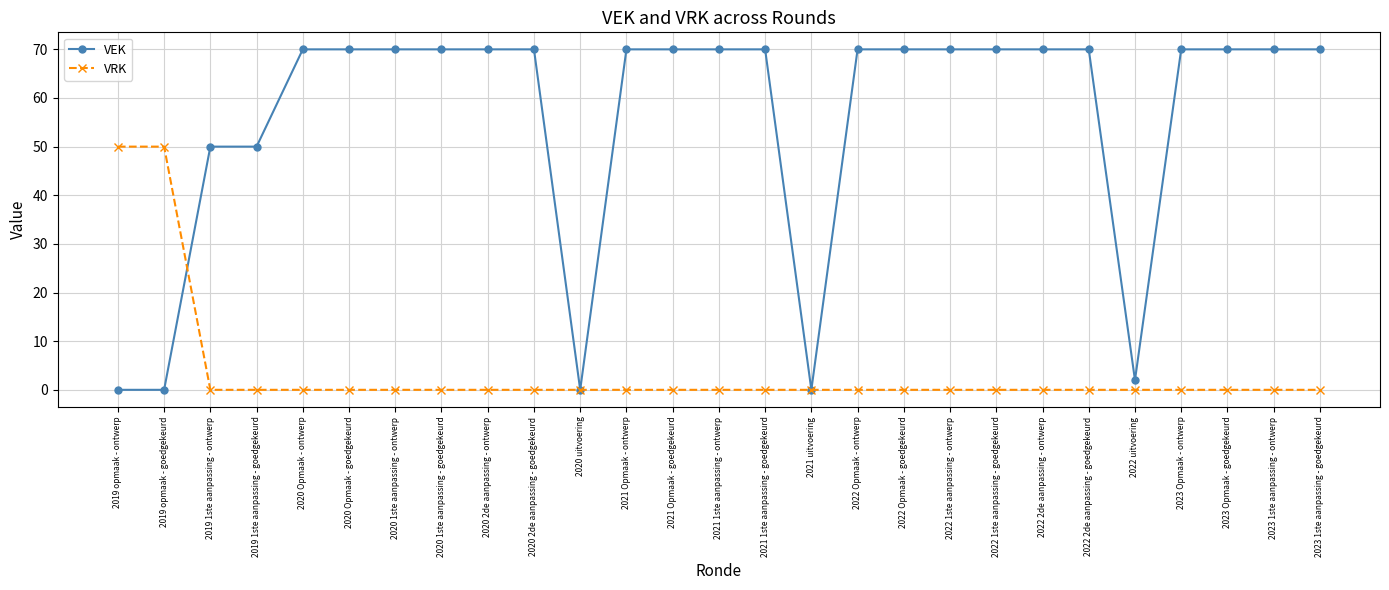

The VEK series shows 0 at 2021 uitvoering. True or false?

True